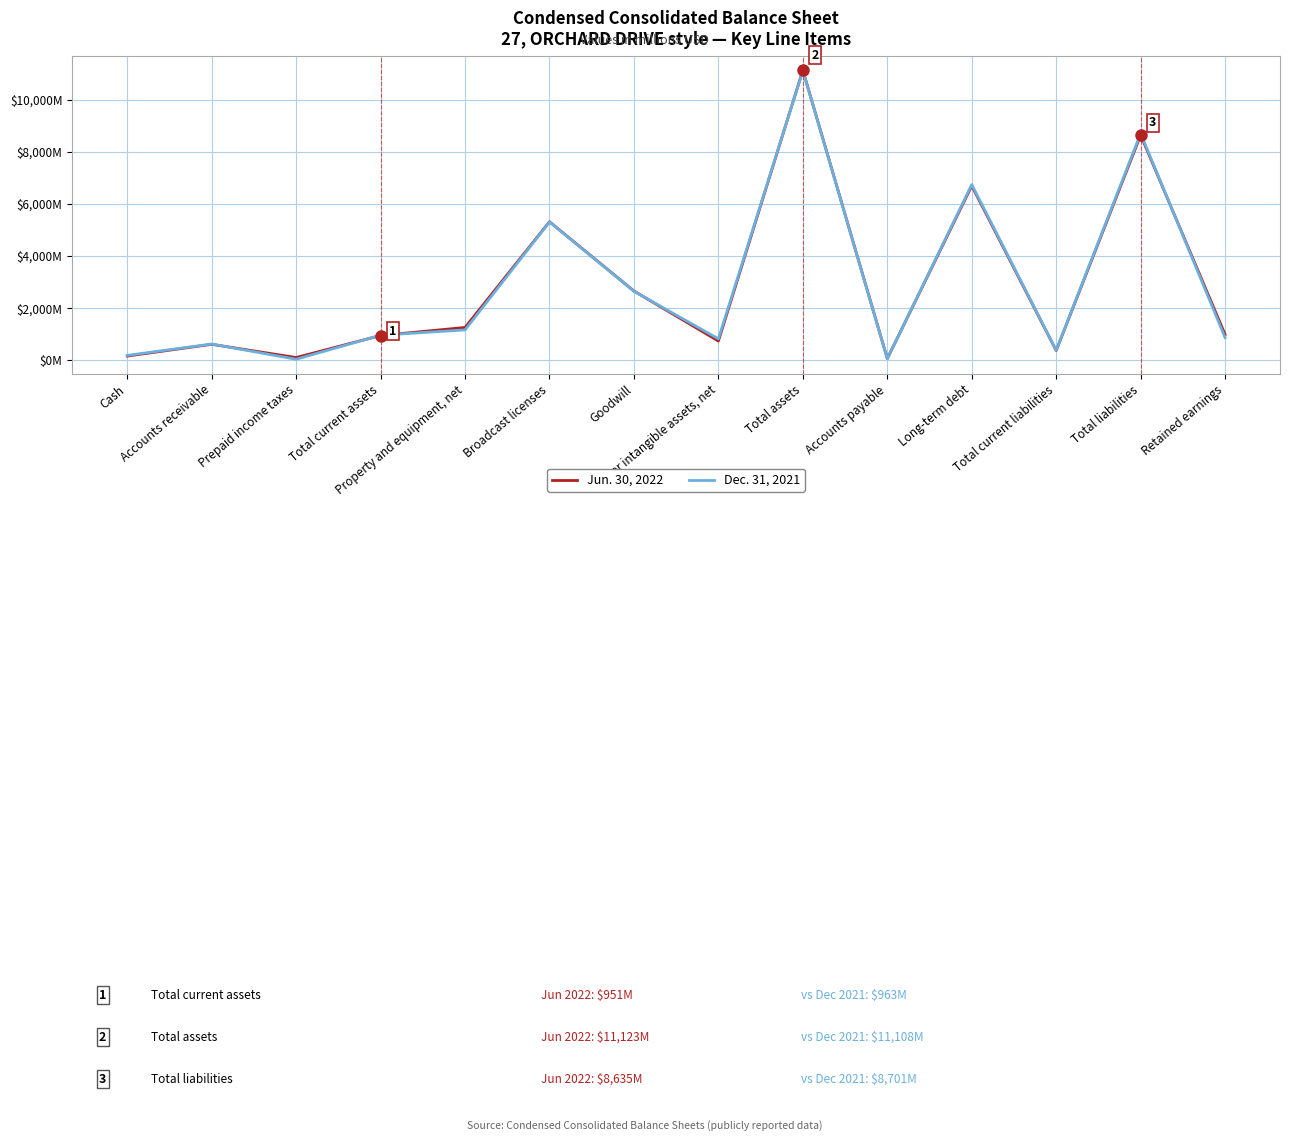

At how many categories does at least one series exceed 6265?

3